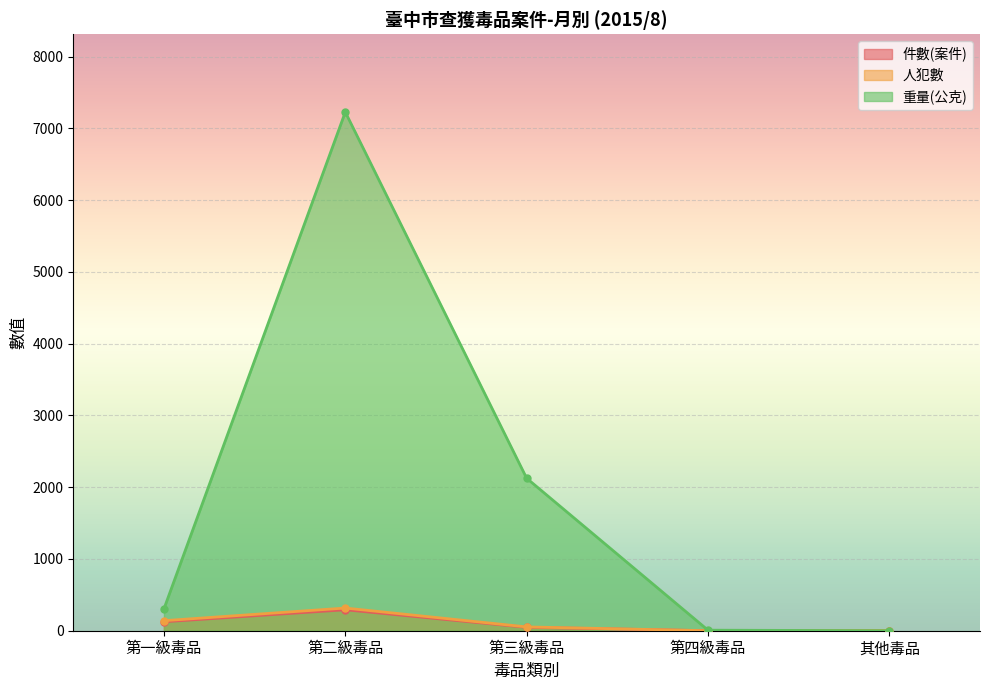

Rank the series by their maximum value, from lowest to highest.

件數(案件), 人犯數, 重量(公克)